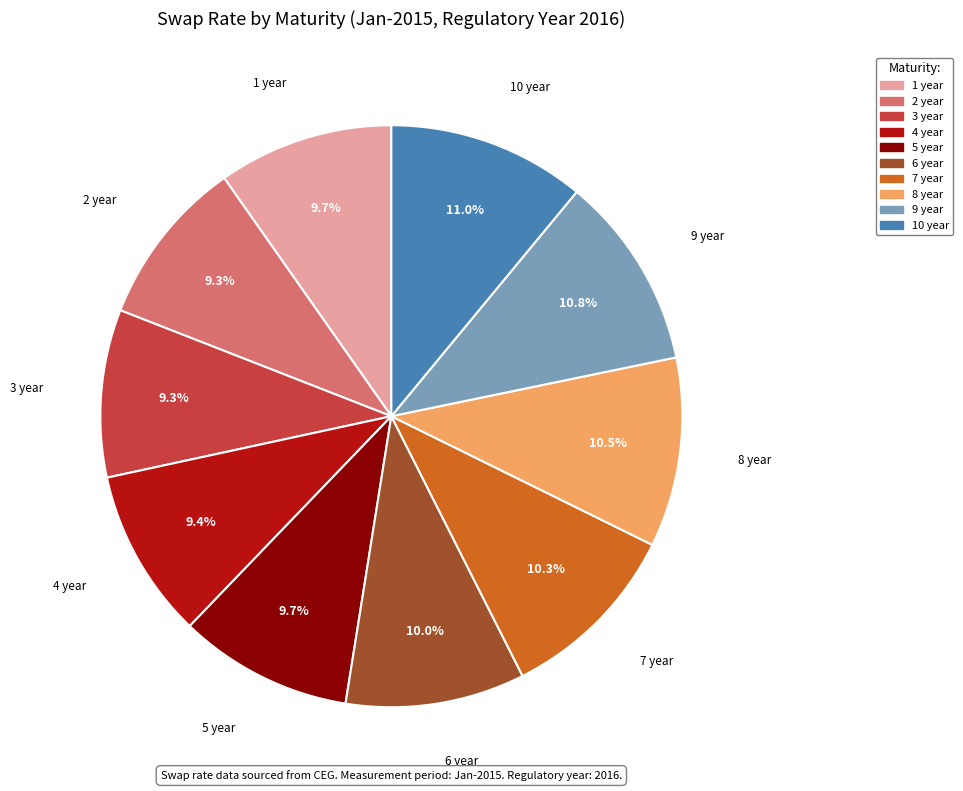

Combined, do 3 year and 6 year account for over 50%?

No